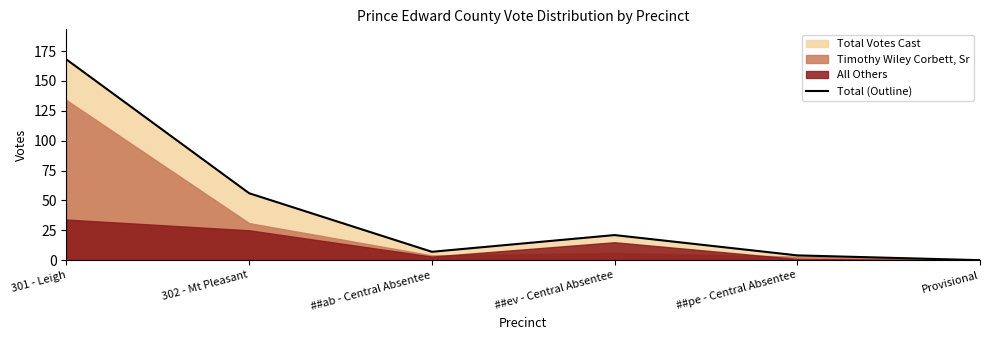

Rank the categories by value from lowest to highest.

Provisional, ##pe - Central Absentee, ##ab - Central Absentee, ##ev - Central Absentee, 302 - Mt Pleasant, 301 - Leigh